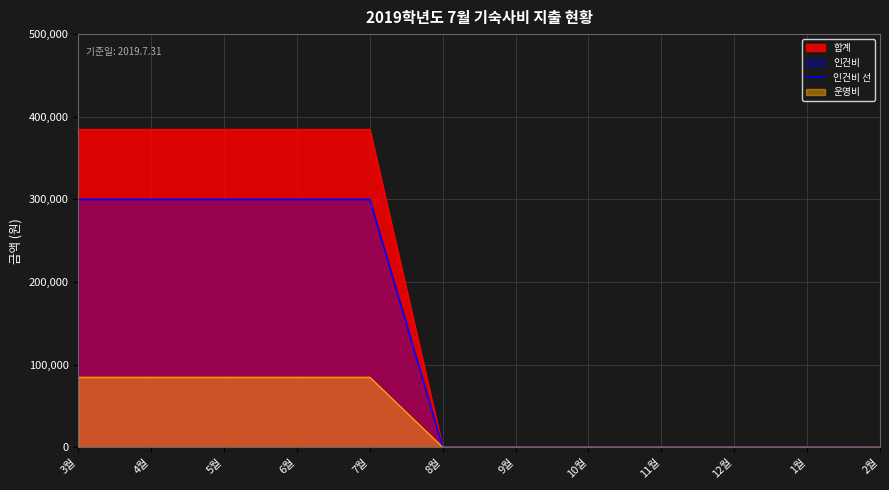

Reading right to left, list all the values displayed in this chart.

2월=0	1월=0	12월=0	11월=0	10월=0	9월=0	8월=0	7월=300000	6월=300000	5월=300000	4월=300000	3월=300000